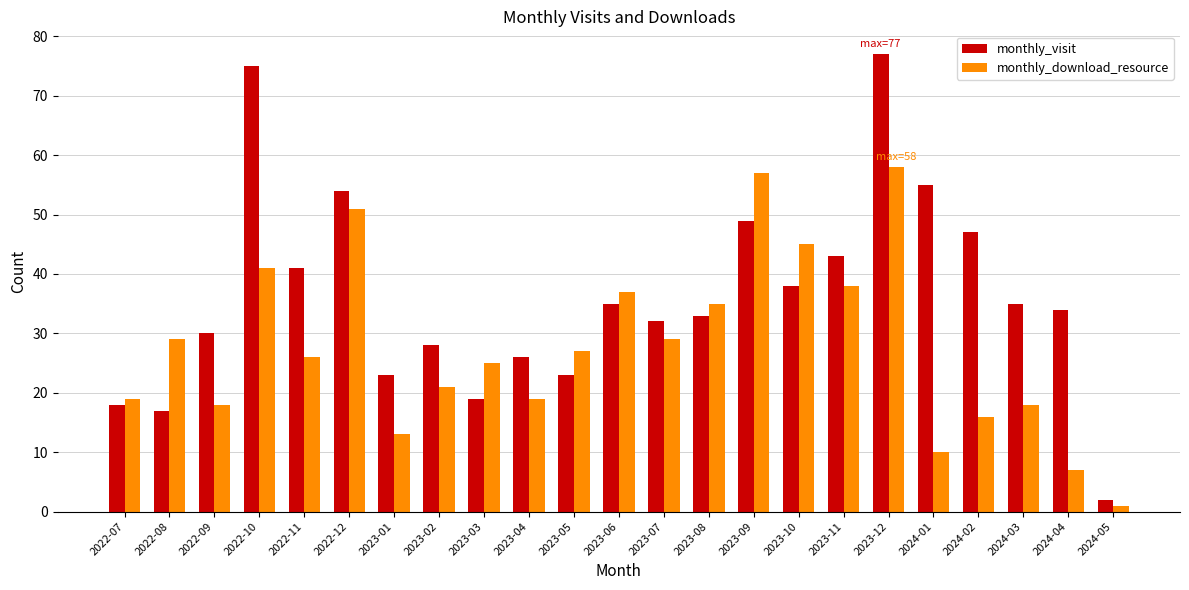

What is the spread (max minus min) of values at 2022-08?

12